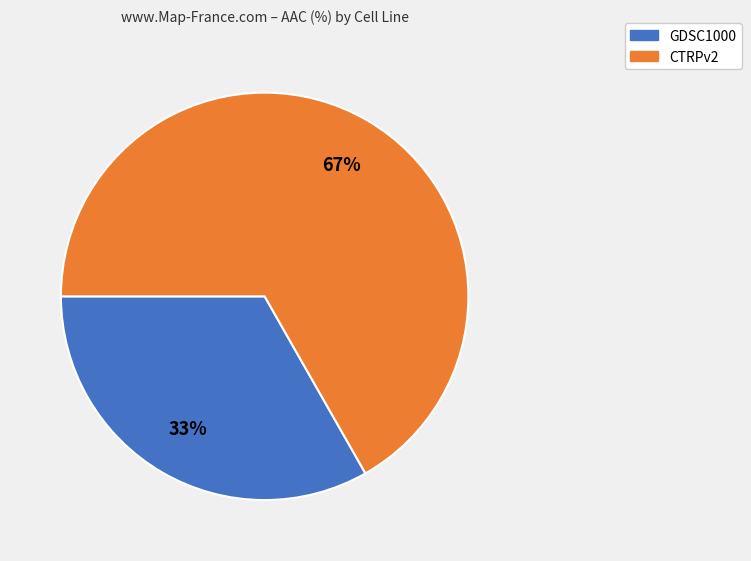

Combined, do GDSC1000 and CTRPv2 account for over 50%?

Yes